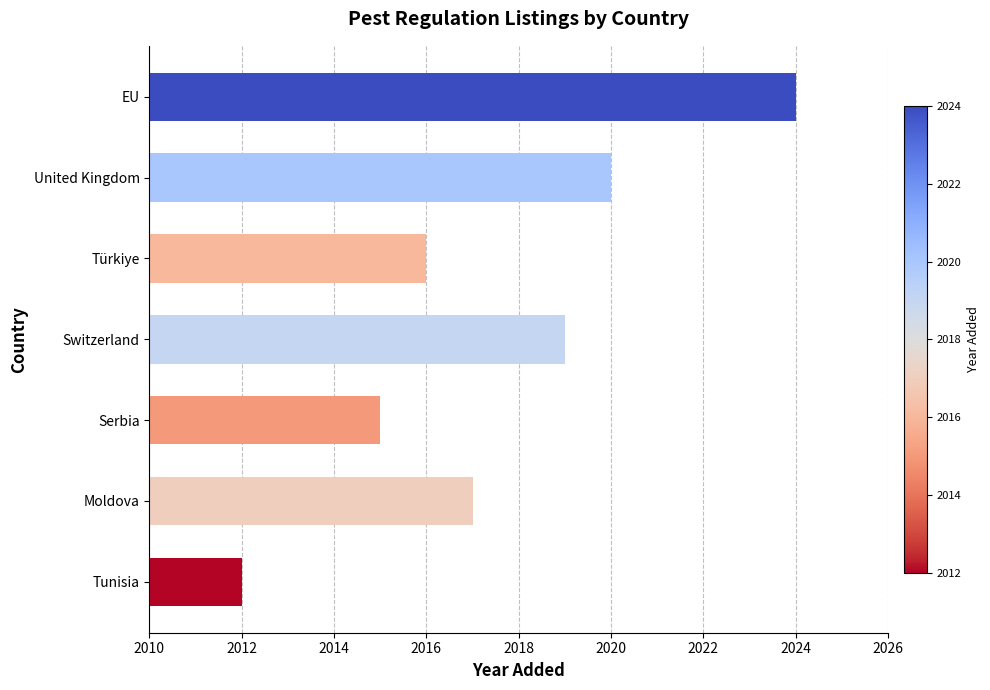

The value at Türkiye is 969. True or false?

False